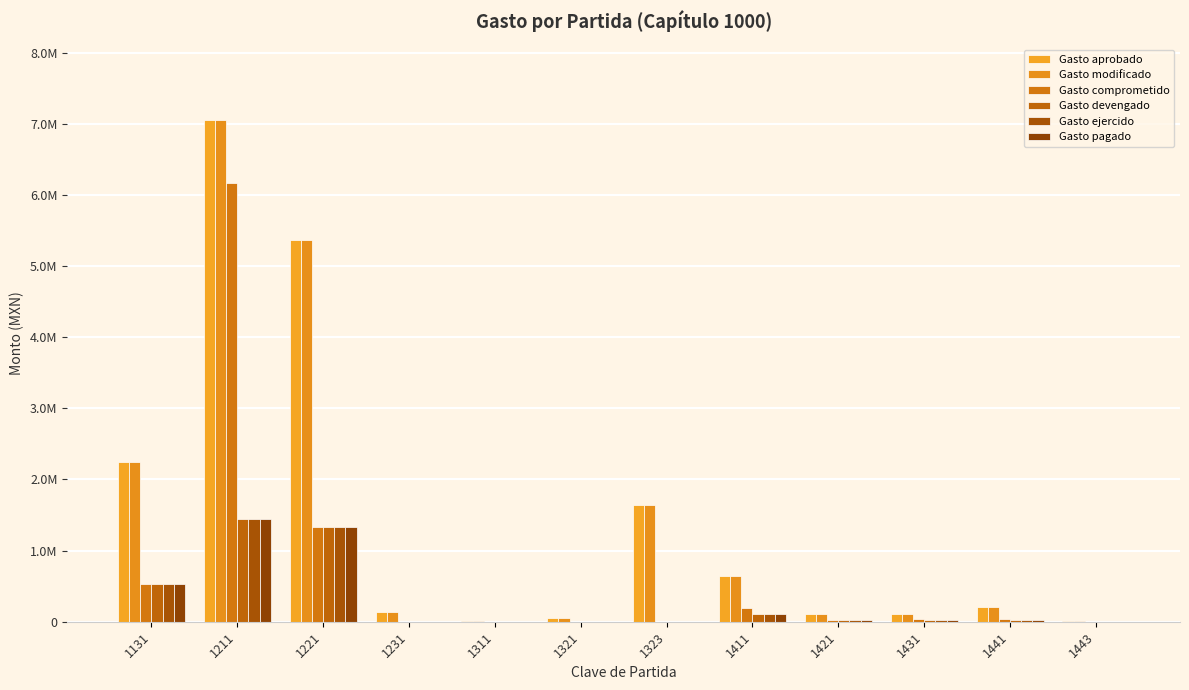

True or false: Gasto devengado has a value of 531195 at 1131.

True